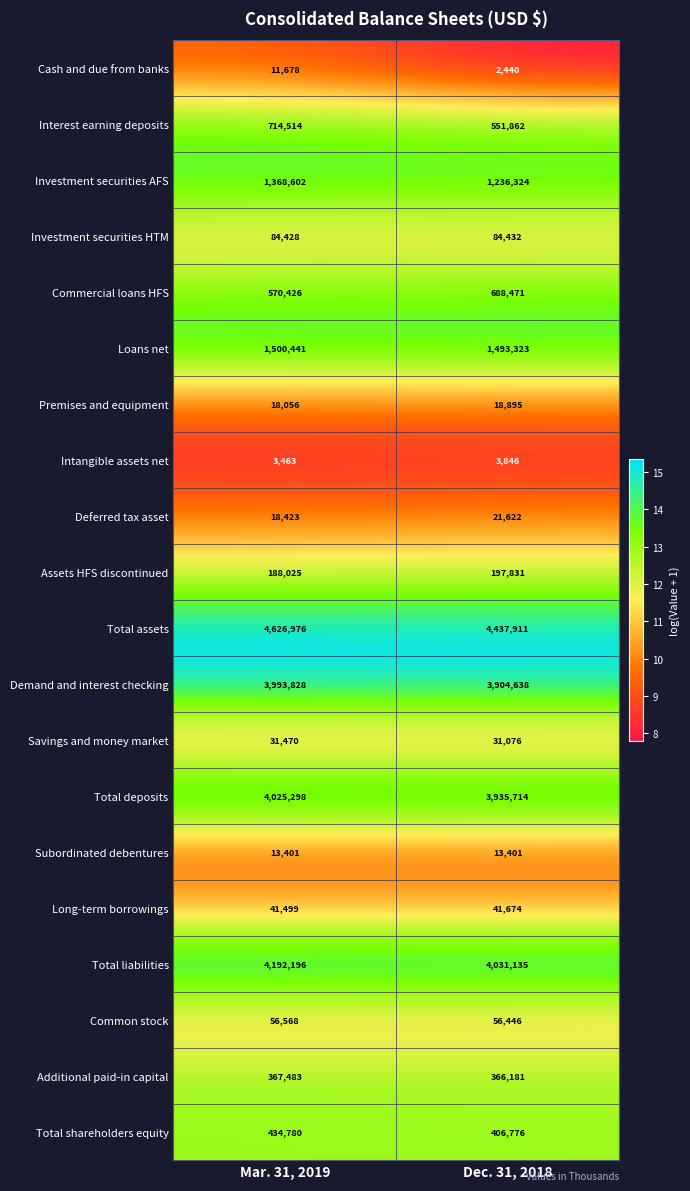

Is it true that Interest earning deposits equals 551862 at Dec. 31, 2018?

True